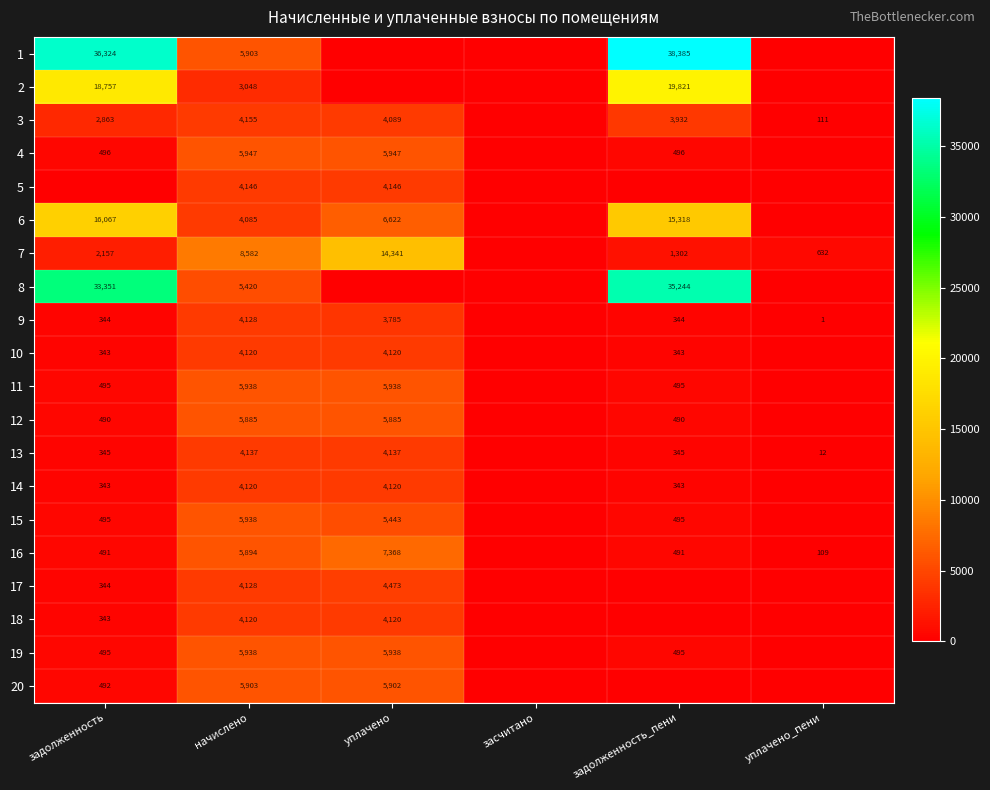

Between задолженность and начислено, which is larger?

задолженность